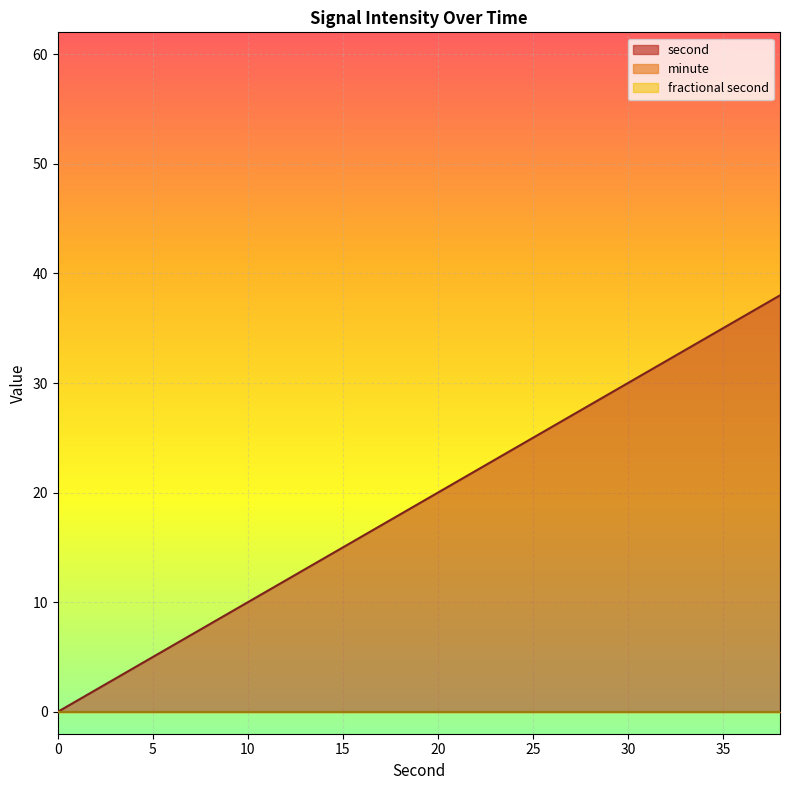

What is the sum of the second values at 10 and 2?

12